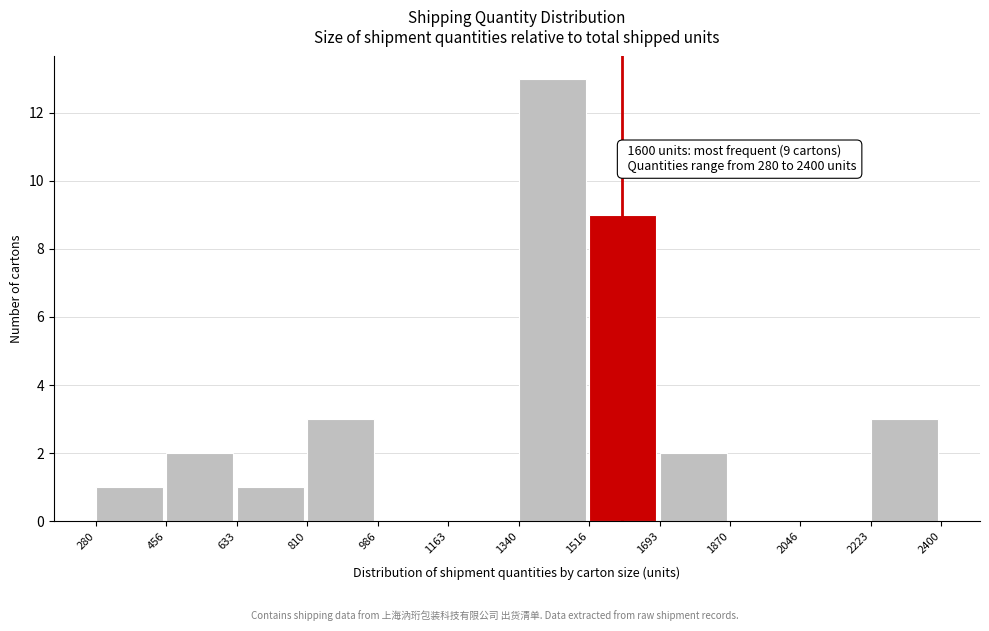

Which range on the x-axis has the tallest bar?

1340 to 1516